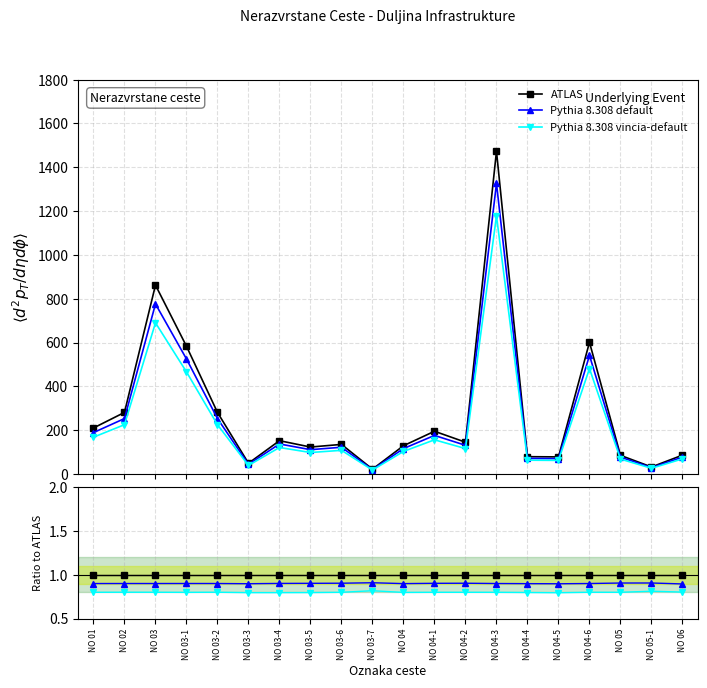

Reading left to right, extract all data points from this chart.

ATLAS: NO 01=1.0	NO 02=1.0	NO 03=1.0	NO 03-1=1.0	NO 03-2=1.0	NO 03-3=1.0	NO 03-4=1.0	NO 03-5=1.0	NO 03-6=1.0	NO 03-7=1.0	NO 04=1.0	NO 04-1=1.0	NO 04-2=1.0	NO 04-3=1.0	NO 04-4=1.0	NO 04-5=1.0	NO 04-6=1.0	NO 05=1.0	NO 05-1=1.0	NO 06=1.0
Pythia 8.308 default: NO 01=0.9	NO 02=0.9	NO 03=0.9	NO 03-1=0.9	NO 03-2=0.9	NO 03-3=0.9	NO 03-4=0.9	NO 03-5=0.9	NO 03-6=0.9	NO 03-7=0.9	NO 04=0.9	NO 04-1=0.9	NO 04-2=0.9	NO 04-3=0.9	NO 04-4=0.9	NO 04-5=0.9	NO 04-6=0.9	NO 05=0.9	NO 05-1=0.9	NO 06=0.9
Pythia 8.308 vincia-default: NO 01=0.8	NO 02=0.8	NO 03=0.8	NO 03-1=0.8	NO 03-2=0.8	NO 03-3=0.8	NO 03-4=0.8	NO 03-5=0.8	NO 03-6=0.8	NO 03-7=0.8	NO 04=0.8	NO 04-1=0.8	NO 04-2=0.8	NO 04-3=0.8	NO 04-4=0.8	NO 04-5=0.8	NO 04-6=0.8	NO 05=0.8	NO 05-1=0.8	NO 06=0.8